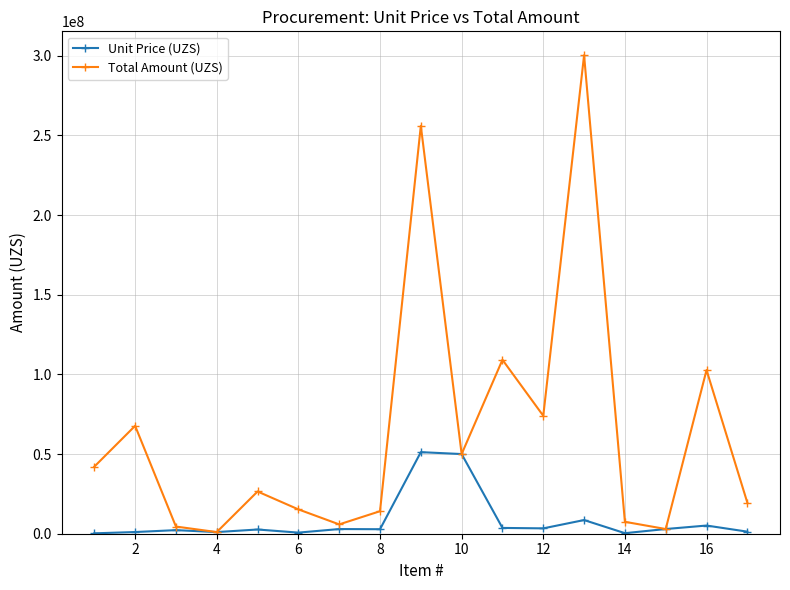

Which series has the largest range (max minus min)?

Total Amount (UZS)